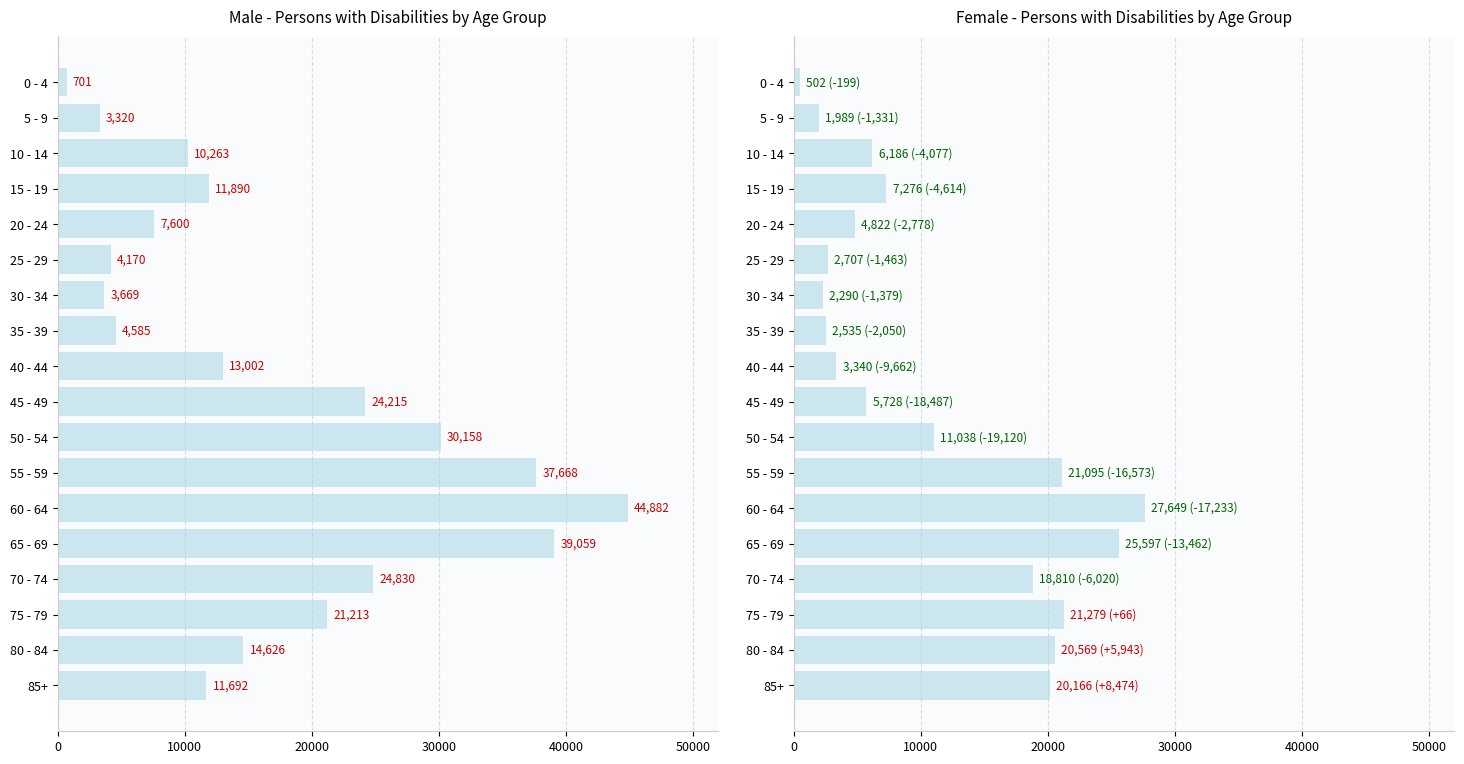

How many data points in Female are above 7276?

8